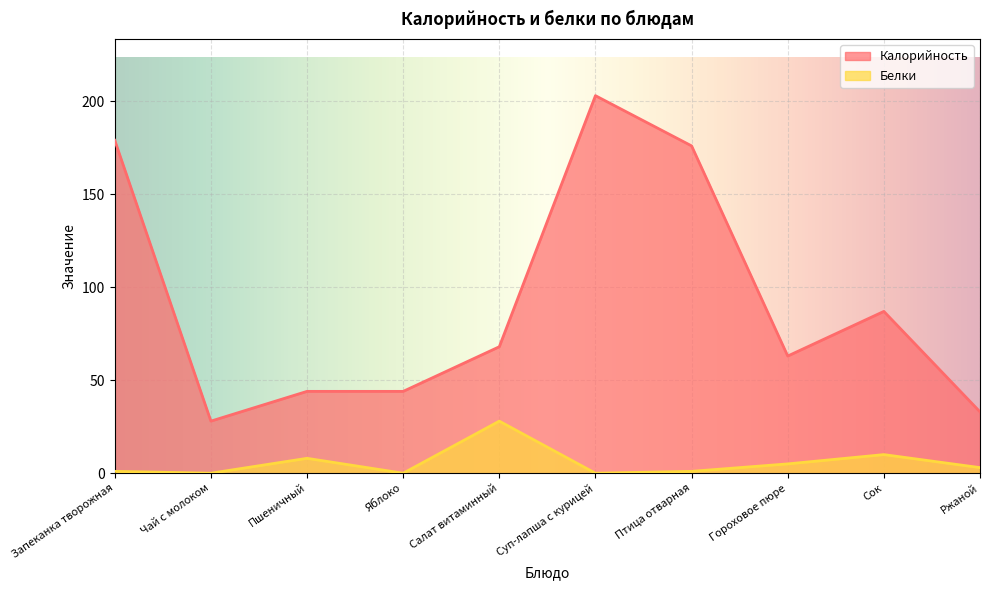

What is the difference between the highest and lowest values at Суп-лапша с курицей?

203